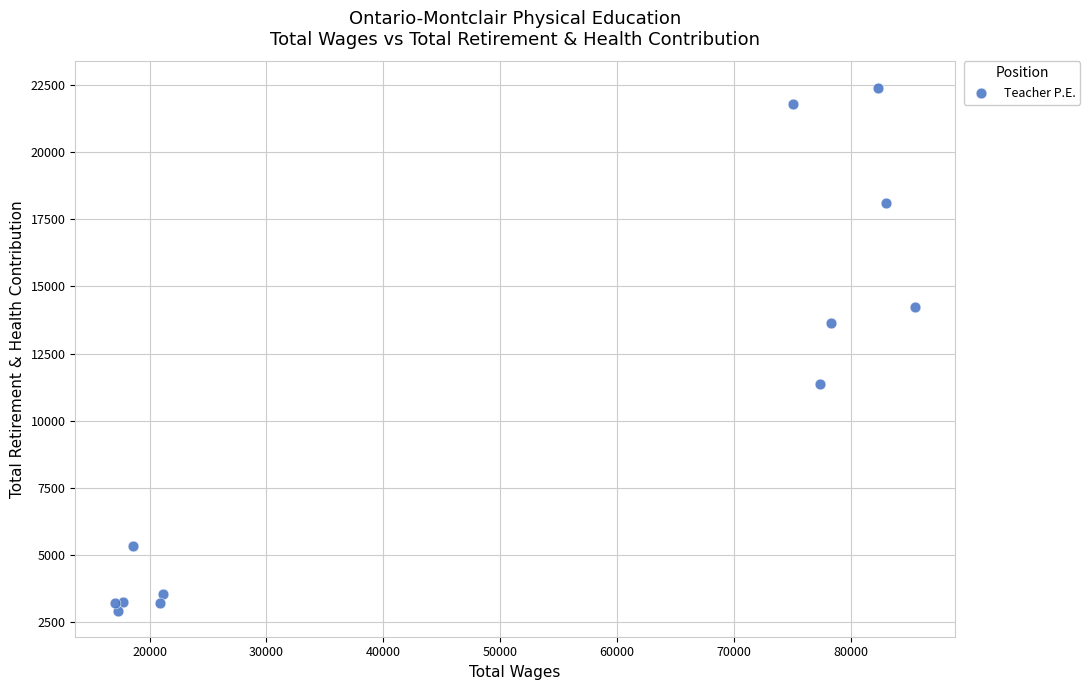

What Y value in the scatter plot is closest to 12667?

13620